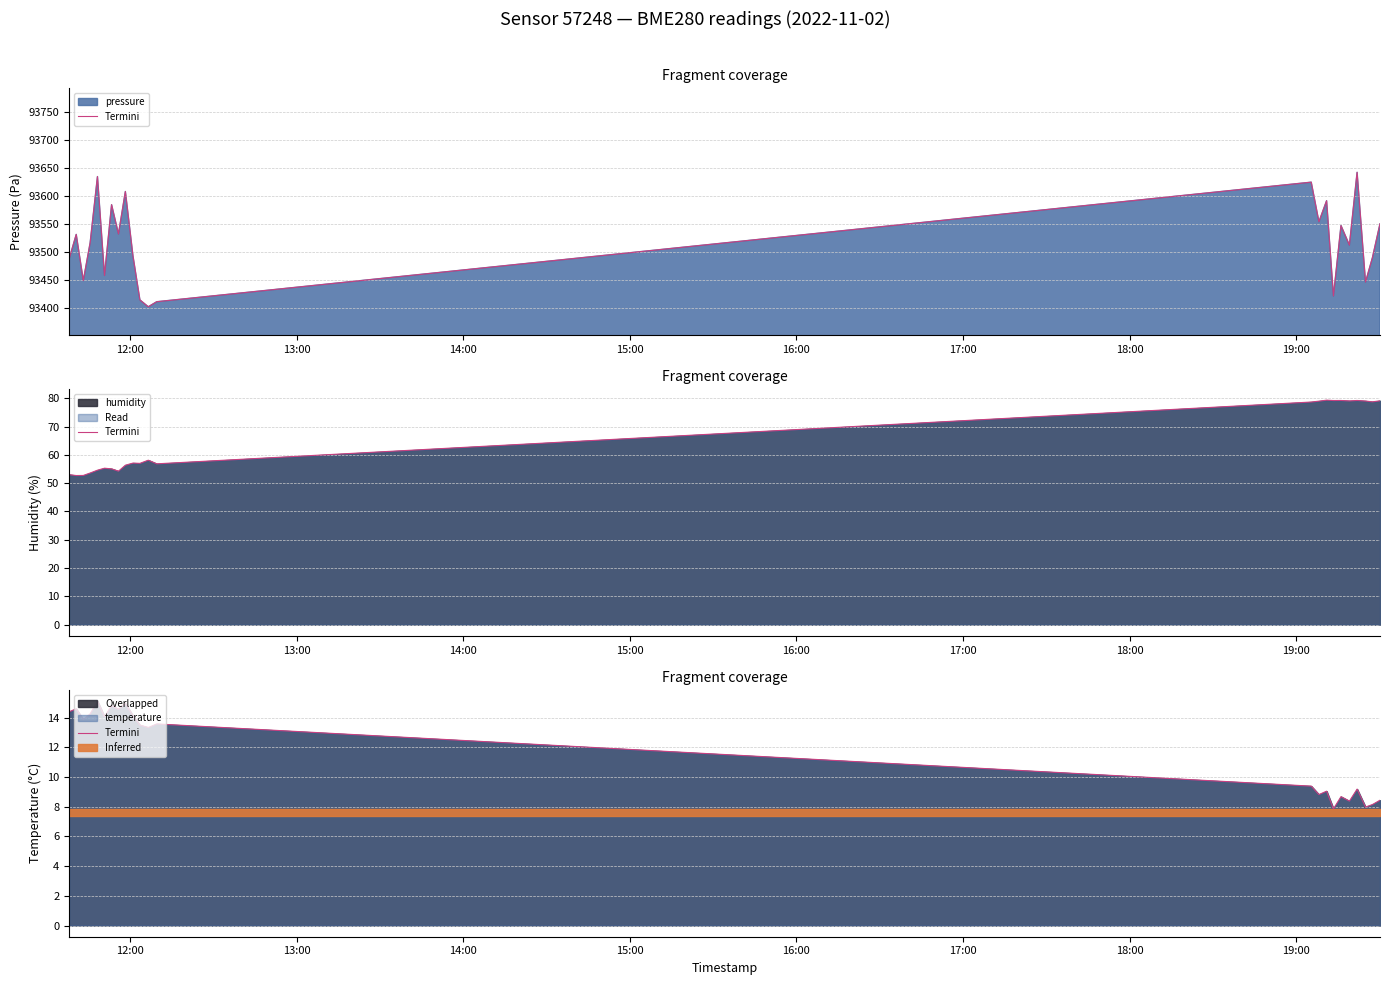

Does the chart display data point markers on the line(s)?

No